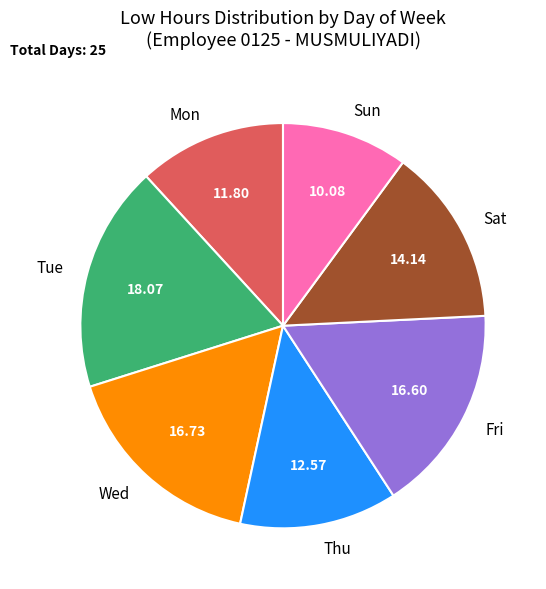

What is the smallest slice in the pie chart?

Sun